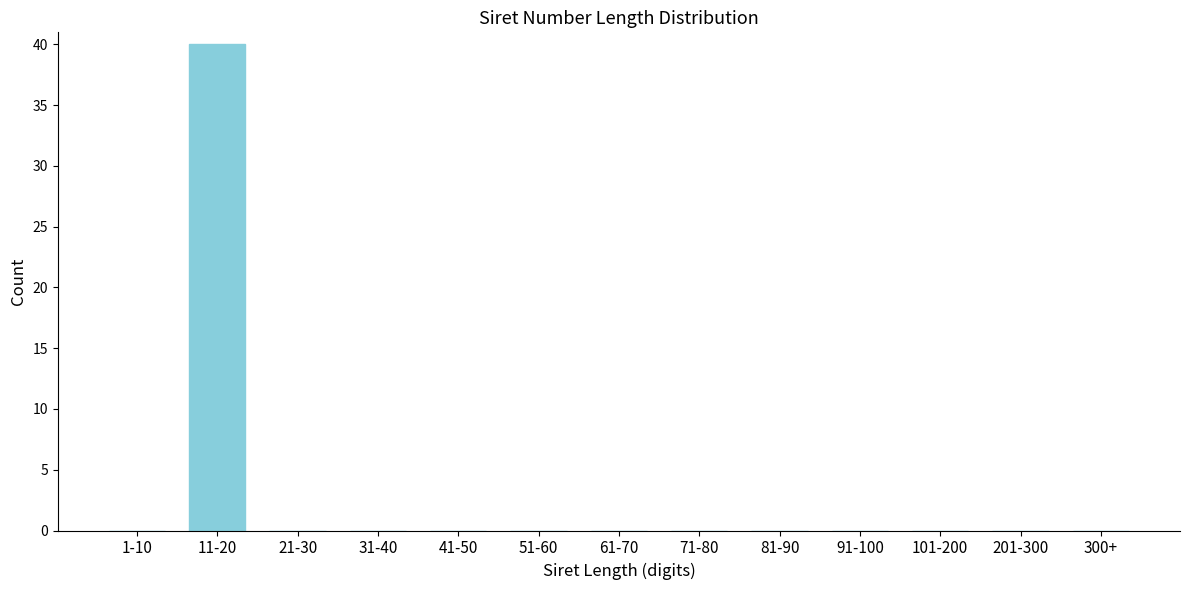

Reading left to right, list all the values displayed in this chart.

1-10=0	11-20=40	21-30=0	31-40=0	41-50=0	51-60=0	61-70=0	71-80=0	81-90=0	91-100=0	101-200=0	201-300=0	300+=0